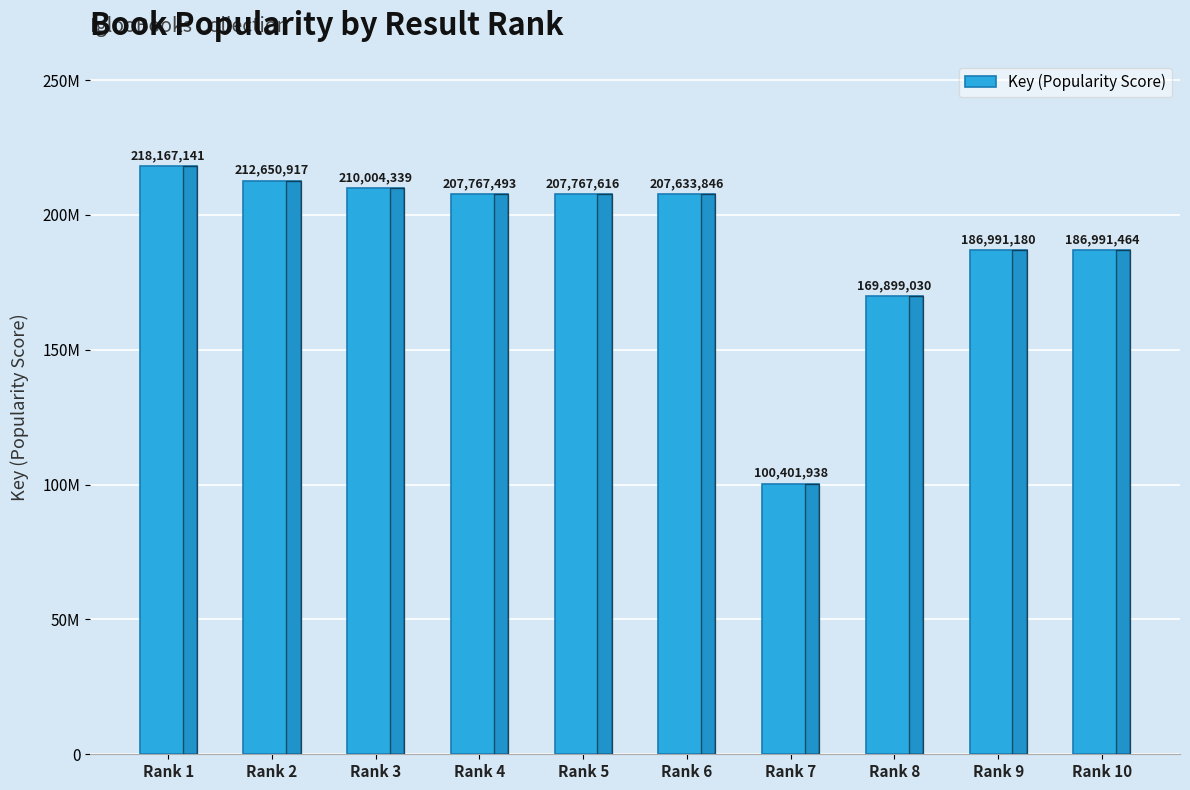

True or false: the data shows 207767616 at Rank 5.

True